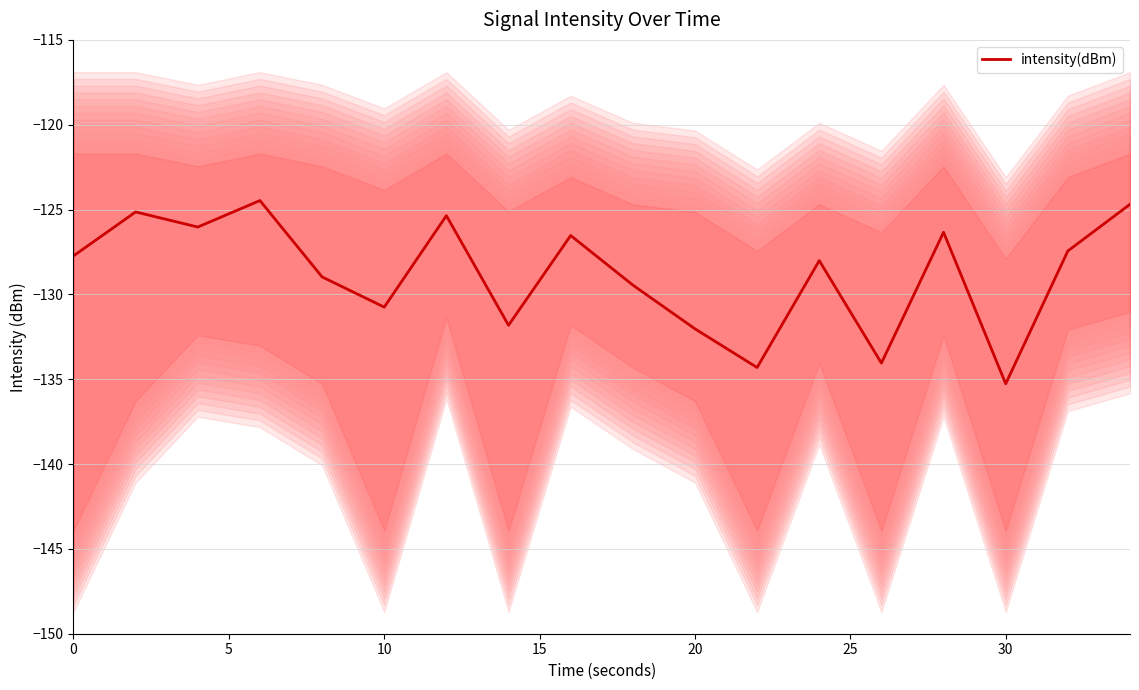

Which category has the lowest value in the intensity(dBm) series?

30